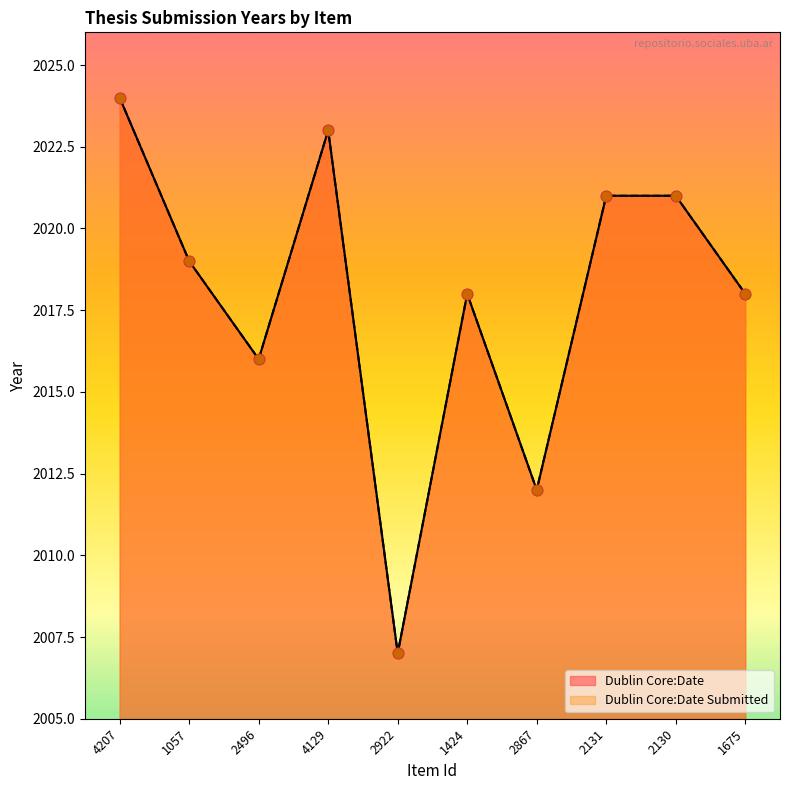

At how many categories does at least one series exceed 2014?

8